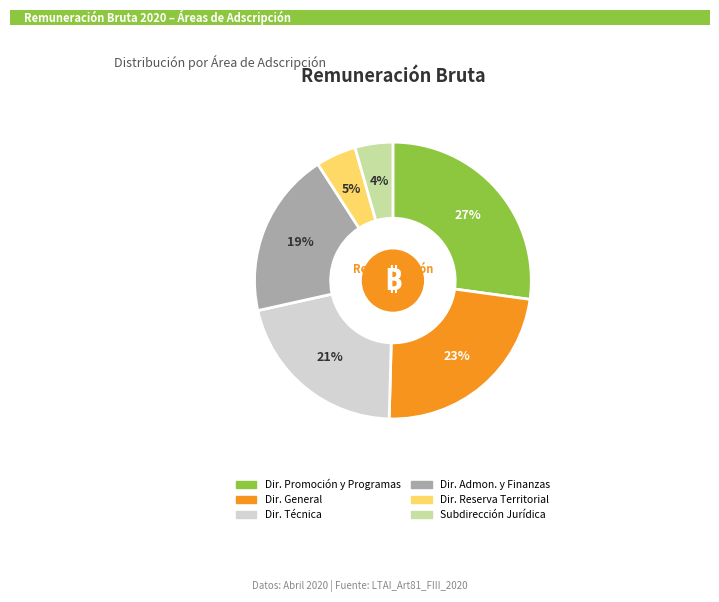

What percentage is the Dir. Promoción y Programas slice, to the nearest percent?

27%